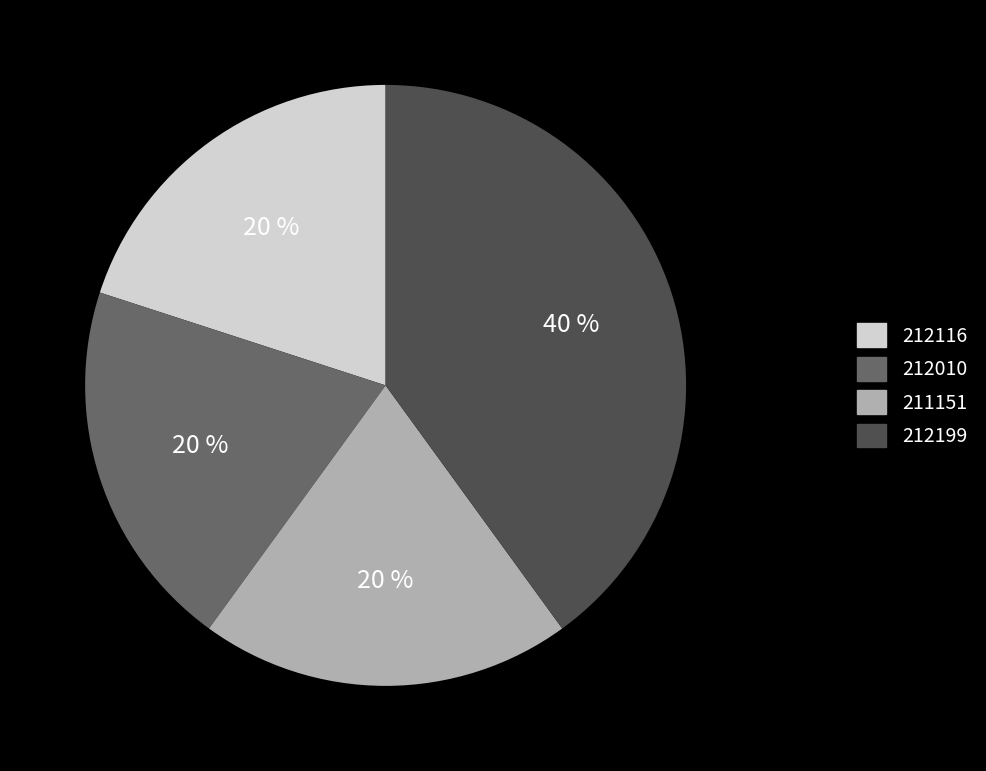

To the nearest percent, what is the average slice percentage?

25%